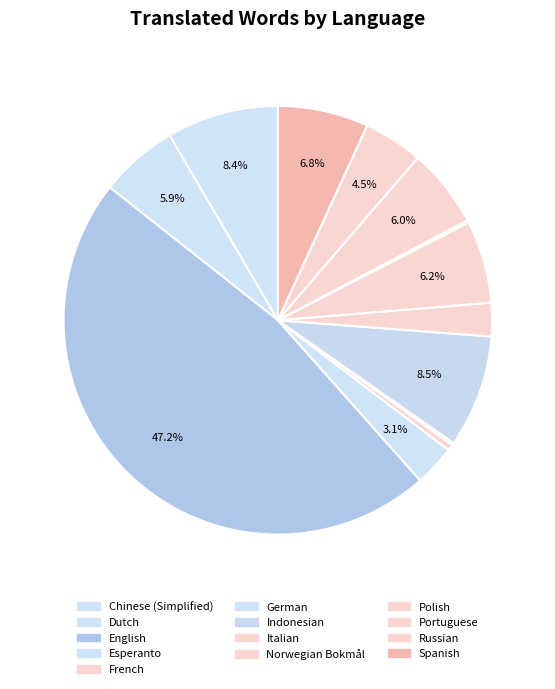

Which category has the biggest portion of the pie?

English